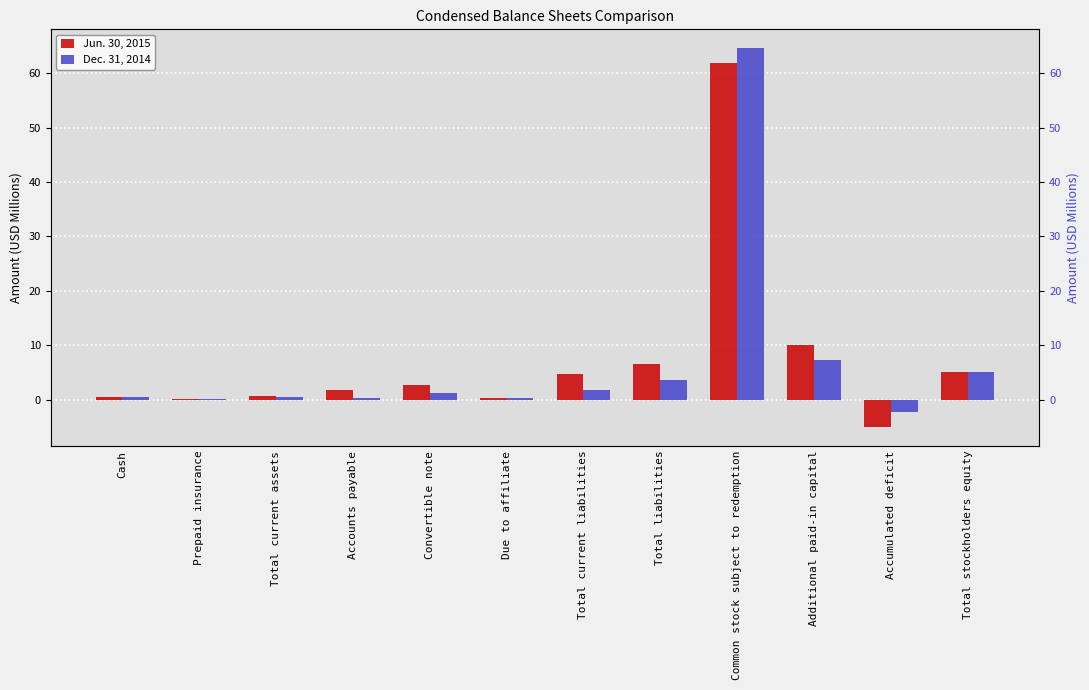

Reading left to right, what are all the values shown in this chart?

Jun. 30, 2015: Cash=0.5	Prepaid insurance=0.0	Total current assets=0.6	Accounts payable=1.7	Convertible note=2.6	Due to affiliate=0.4	Total current liabilities=4.7	Total liabilities=6.6	Common stock subject to redemption=61.8	Additional paid-in capital=10.0	Accumulated deficit=-5.0	Total stockholders equity=5.0
Dec. 31, 2014: Cash=0.4	Prepaid insurance=0.0	Total current assets=0.5	Accounts payable=0.3	Convertible note=1.3	Due to affiliate=0.2	Total current liabilities=1.8	Total liabilities=3.7	Common stock subject to redemption=64.6	Additional paid-in capital=7.2	Accumulated deficit=-2.2	Total stockholders equity=5.0